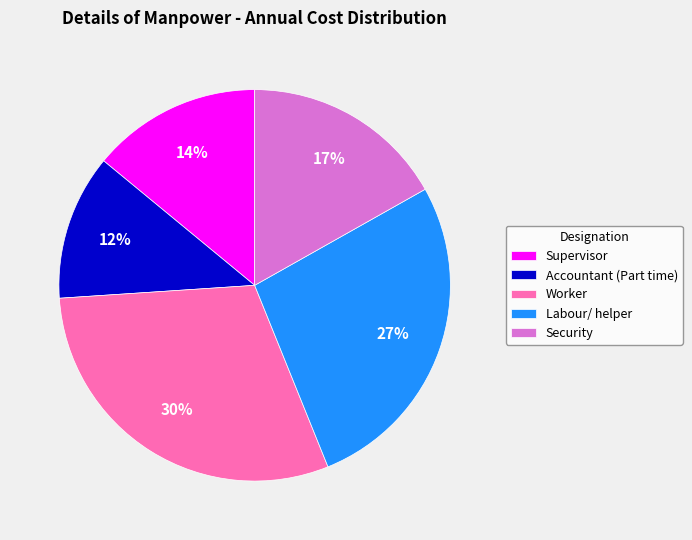

Approximately how many times larger is the value at Labour/ helper compared to Worker?

0.9